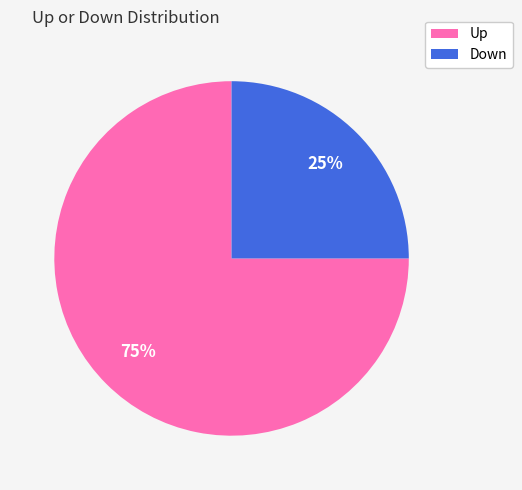

Is there any slice that represents more than half of the pie?

Yes